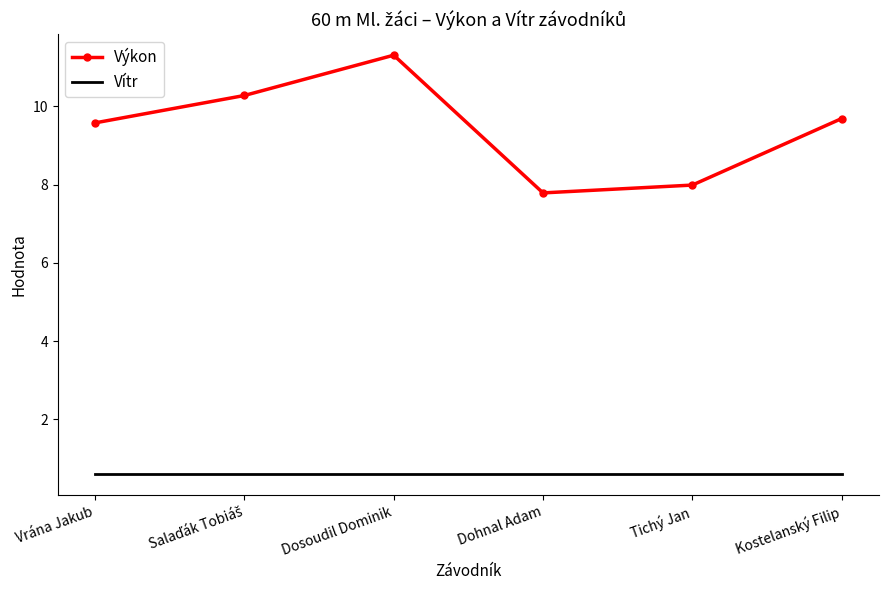

What is the average value of the Výkon series?

9.4